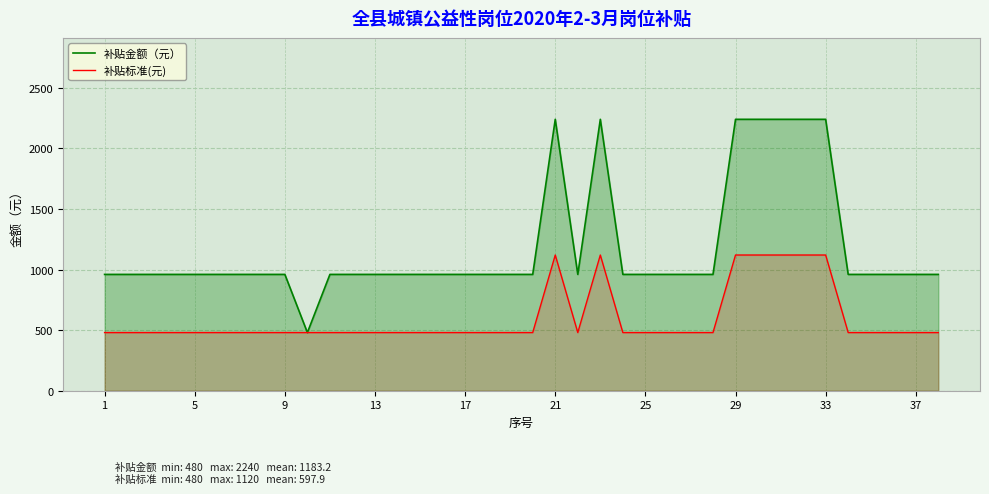

True or false: 补贴金额（元） and 补贴标准(元) cross at least once.

False